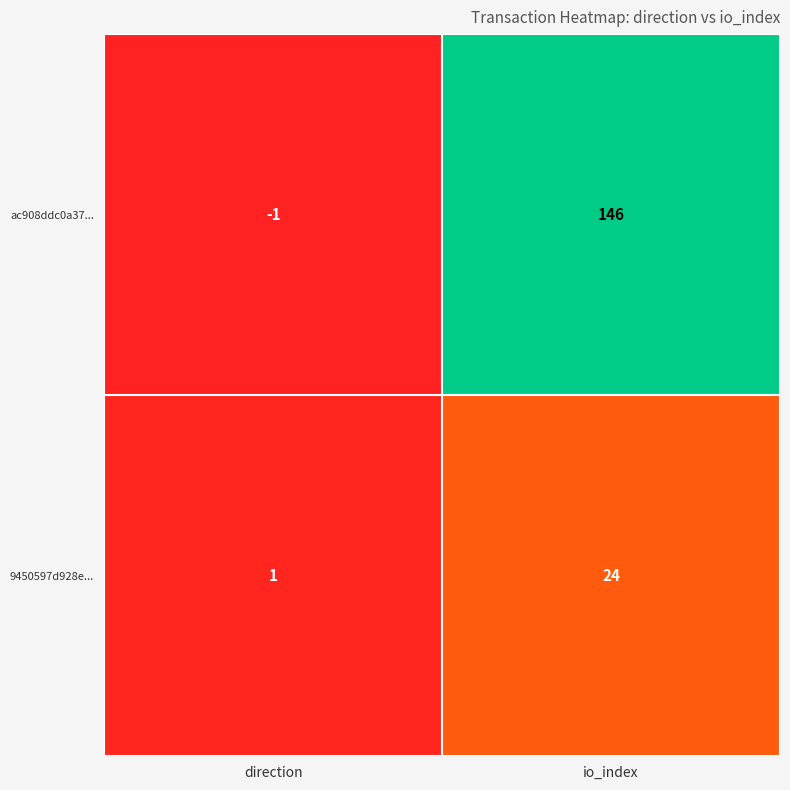

Reading right to left, list all the values displayed in this chart.

ac908ddc0a37...: 146	-1
9450597d928e...: 24	1